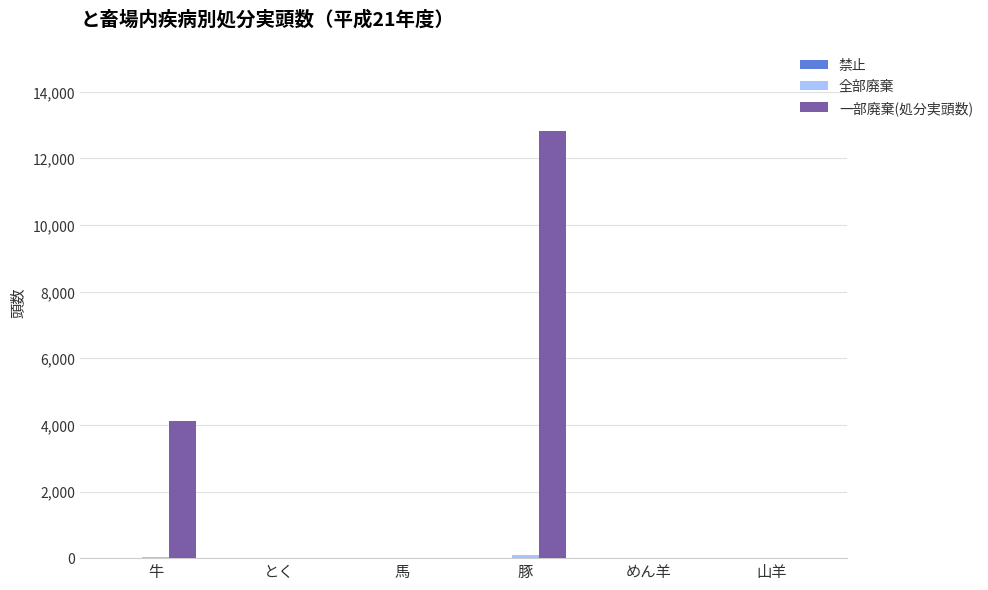

Which series has the widest spread of values?

一部廃棄(処分実頭数)